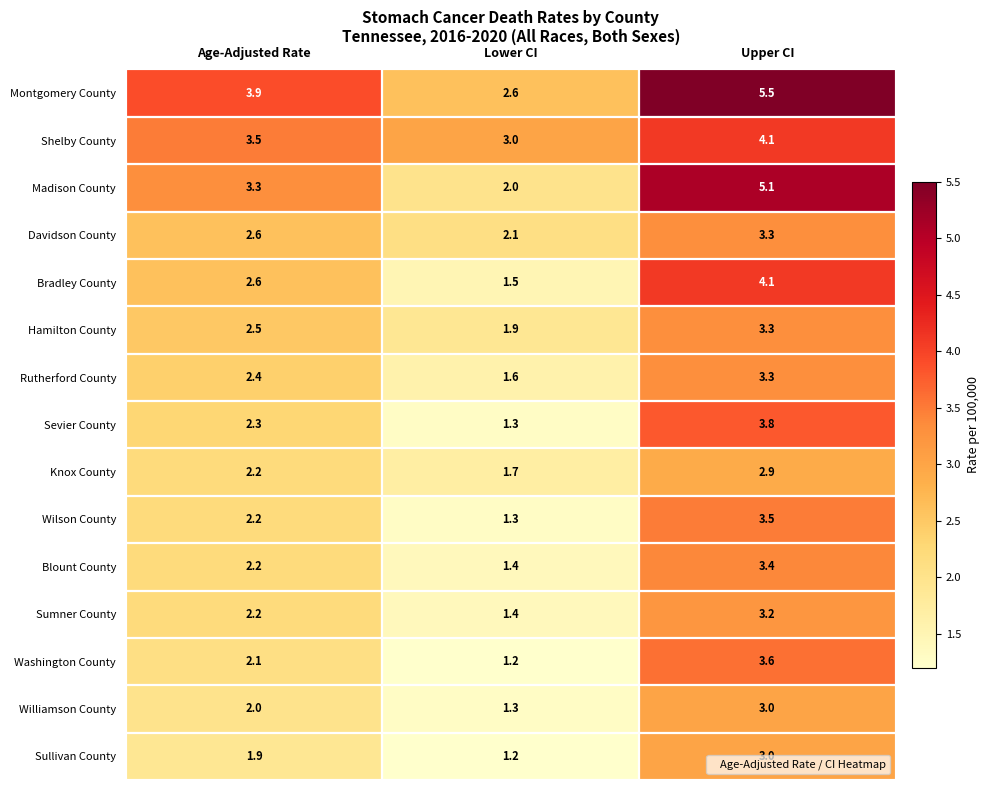

How many data points in Montgomery County are above 3?

2